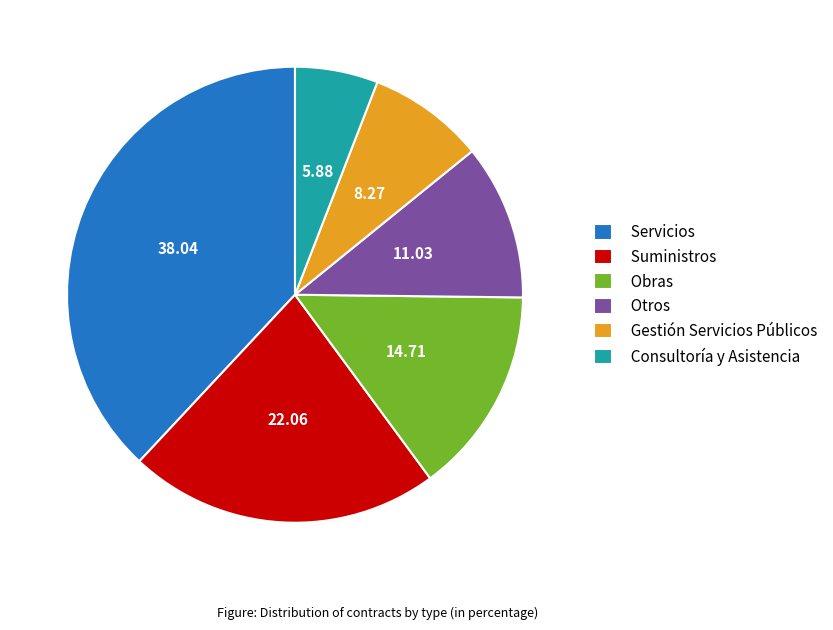

Does any single category account for the majority?

No